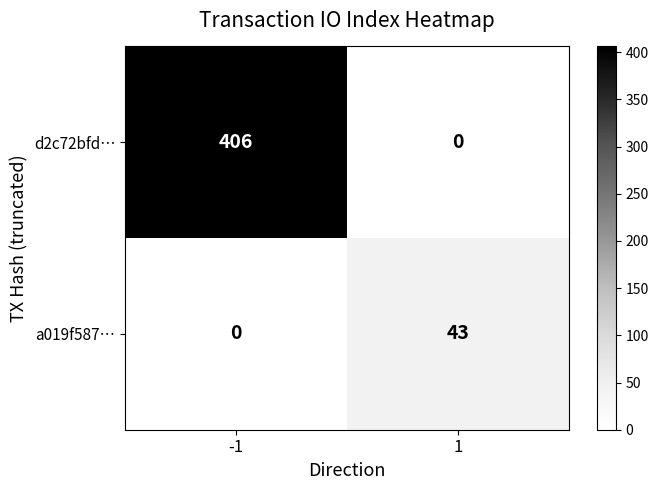

What is the maximum value shown in the chart?

406